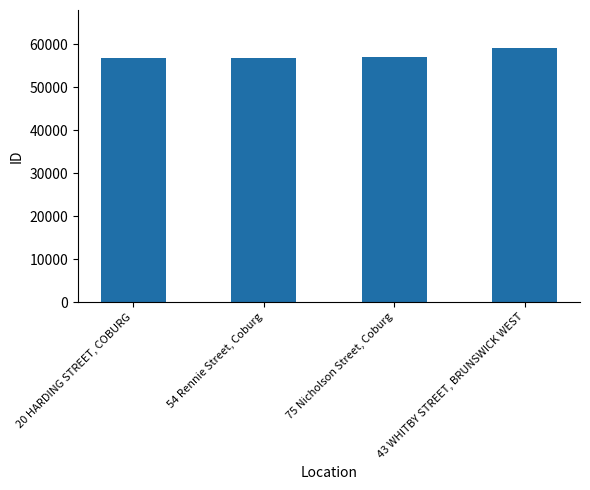

What is the change in value from 20 HARDING STREET, COBURG to 75 Nicholson Street, Coburg?

+286